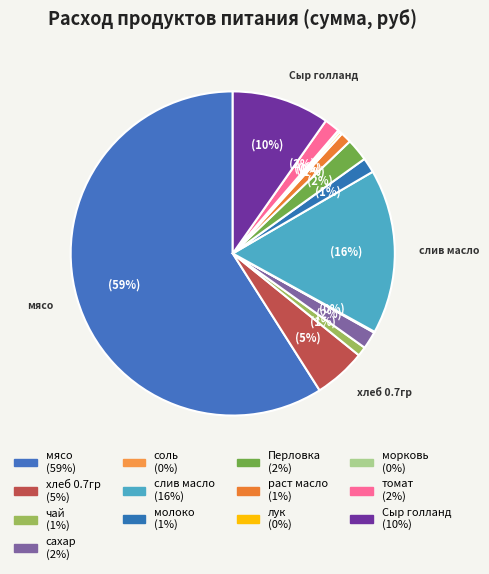

Is there a majority slice in this chart?

Yes